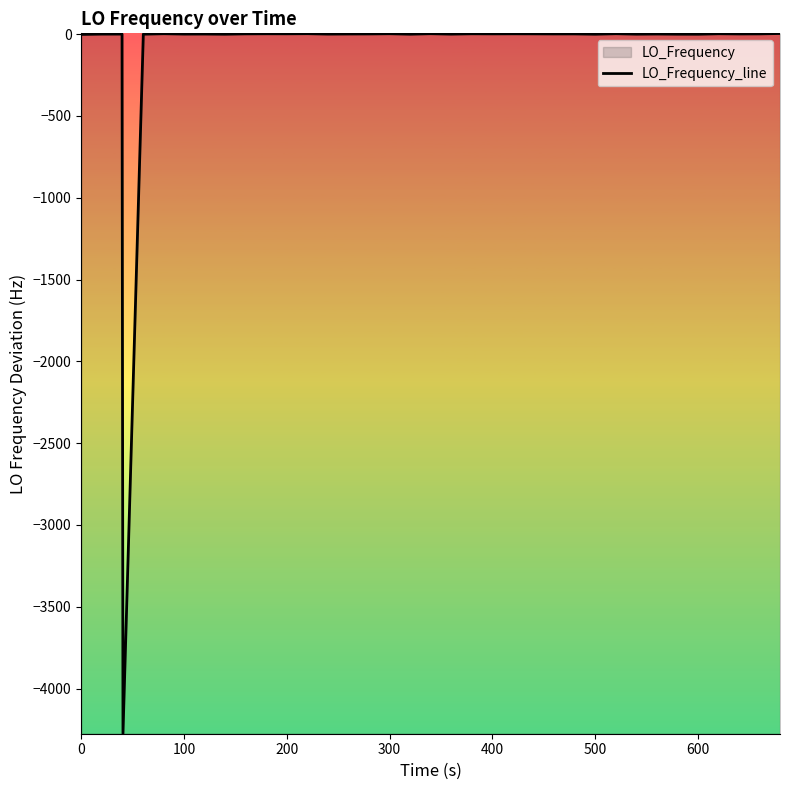

Is it true that the value at 300 is -7295.7?

False